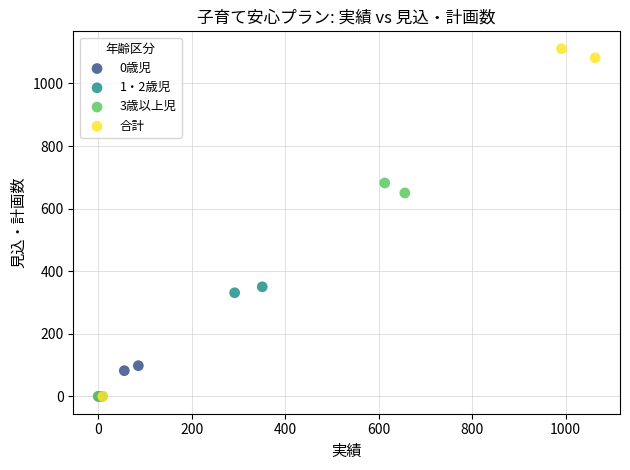

Which series reaches the maximum Y coordinate?

合計